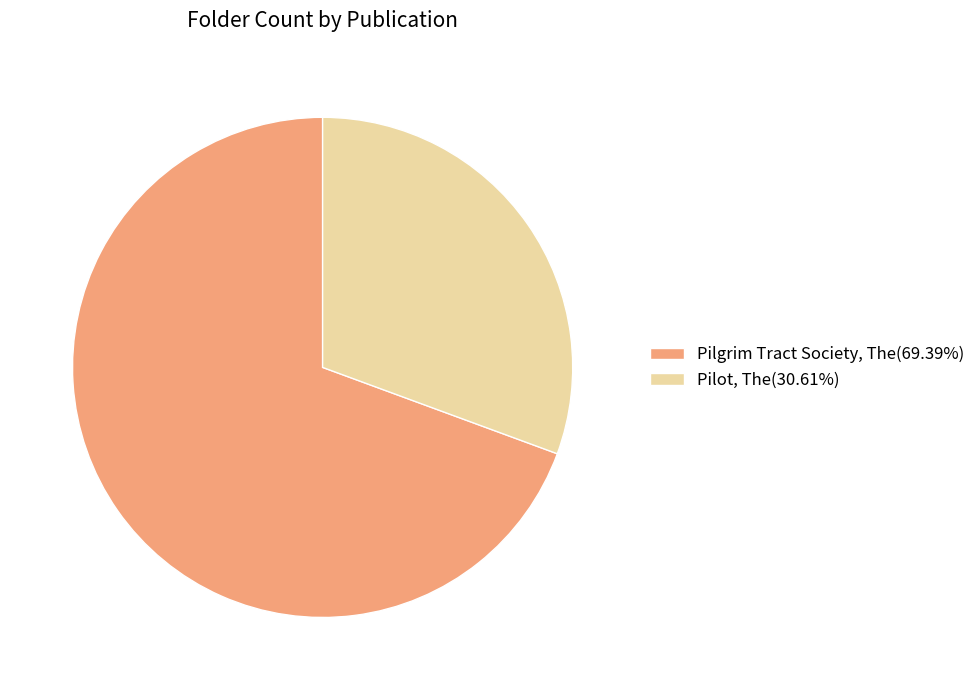

True or false: Pilgrim Tract Society, The accounts for 63% of the total.

False